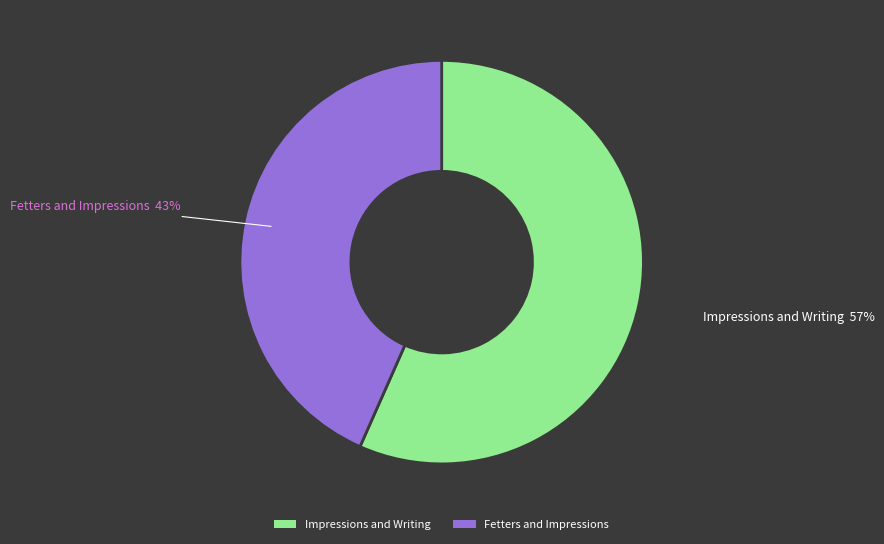

Which has a higher value, Fetters and Impressions or Impressions and Writing?

Impressions and Writing